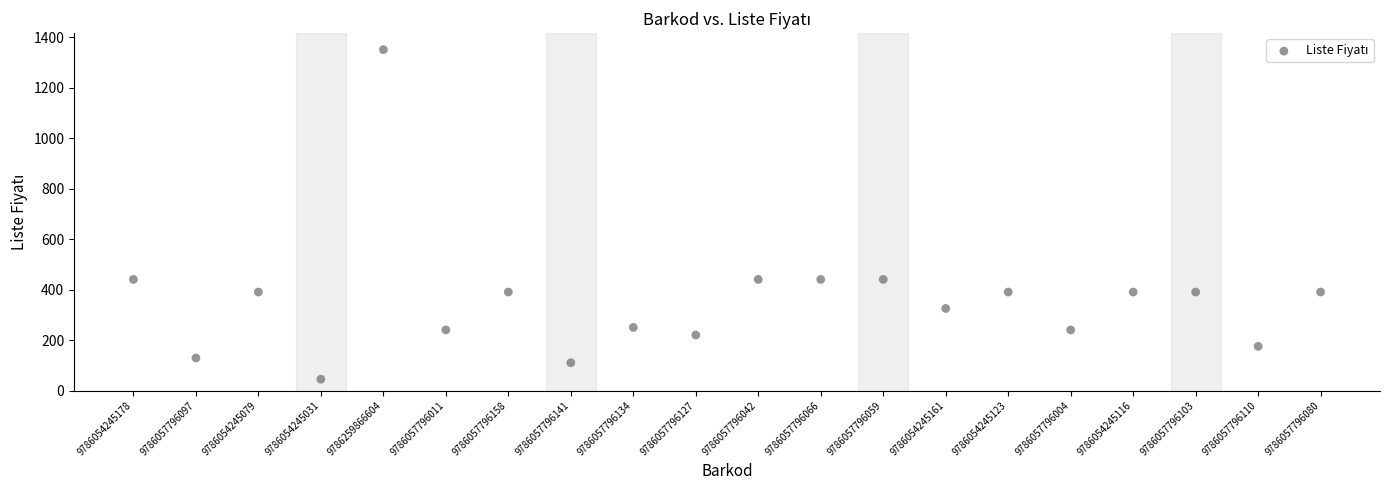

What is the range of Y values (max minus min)?

1305